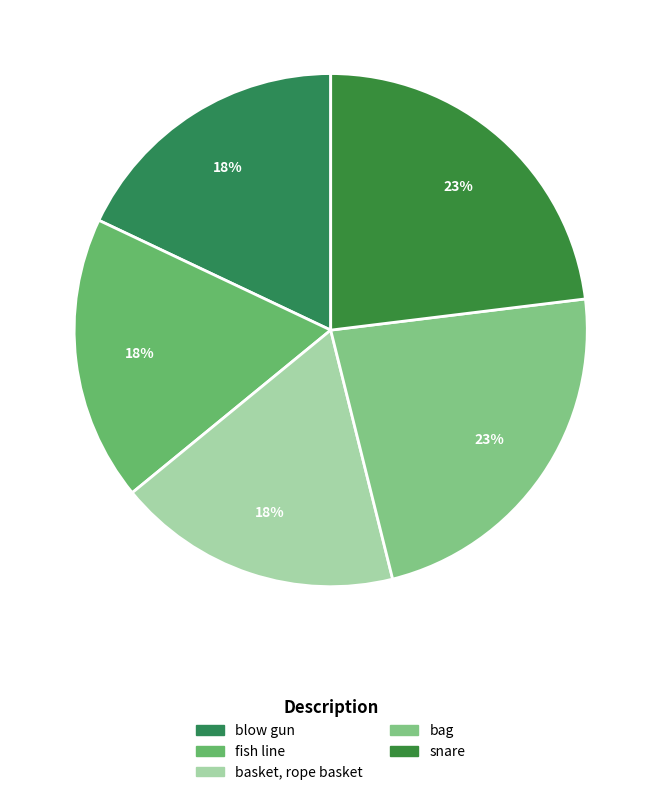

How many slices are in this pie chart?

5